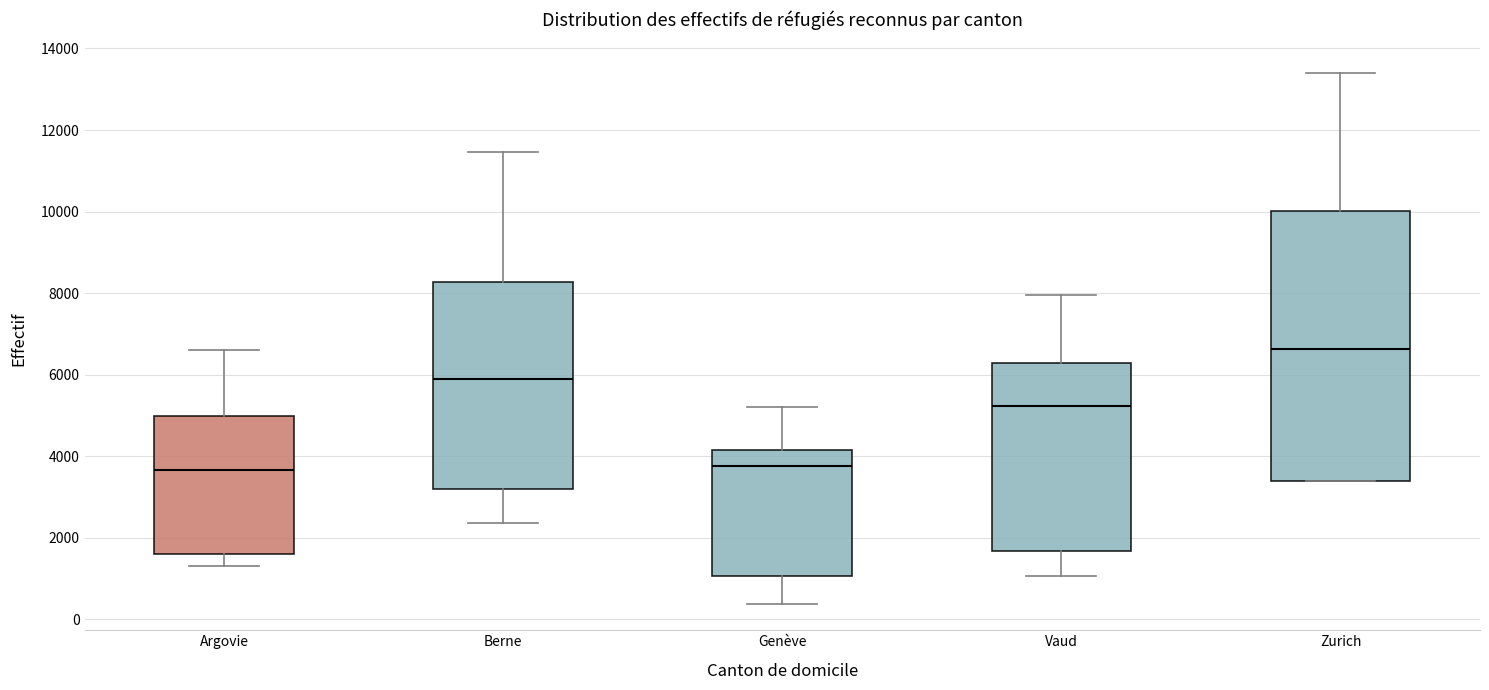

Reading left to right, read every box against the y-axis: the position of its median line, the range the box covers, and the ends of its whiskers. The values are not printed on the chart, so give them approximately, as read against the axis.

Argovie: median 3600, box 1600 to 5000, whiskers 1400 to 6600
Berne: median 5800, box 3200 to 8200, whiskers 2400 to 11400
Genève: median 3800, box 1000 to 4200, whiskers 400 to 5200
Vaud: median 5200, box 1600 to 6200, whiskers 1000 to 8000
Zurich: median 6600, box 3400 to 10000, whiskers 3400 to 13400